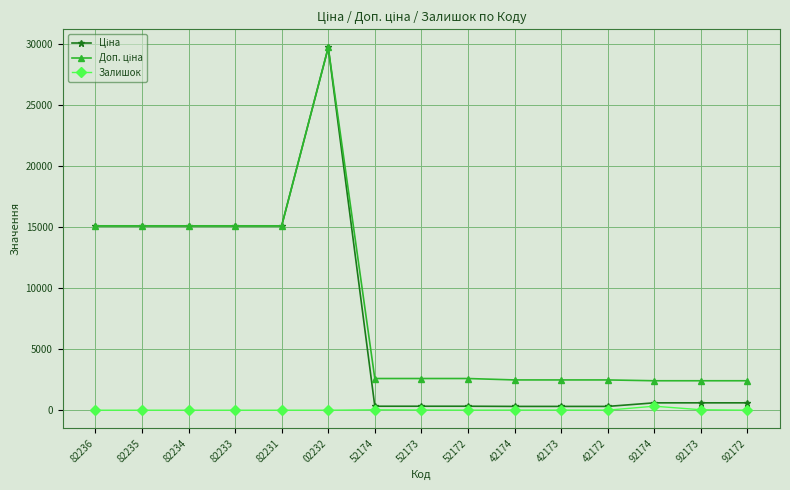

True or false: Залишок has a value of 15.0 at 52173.

True